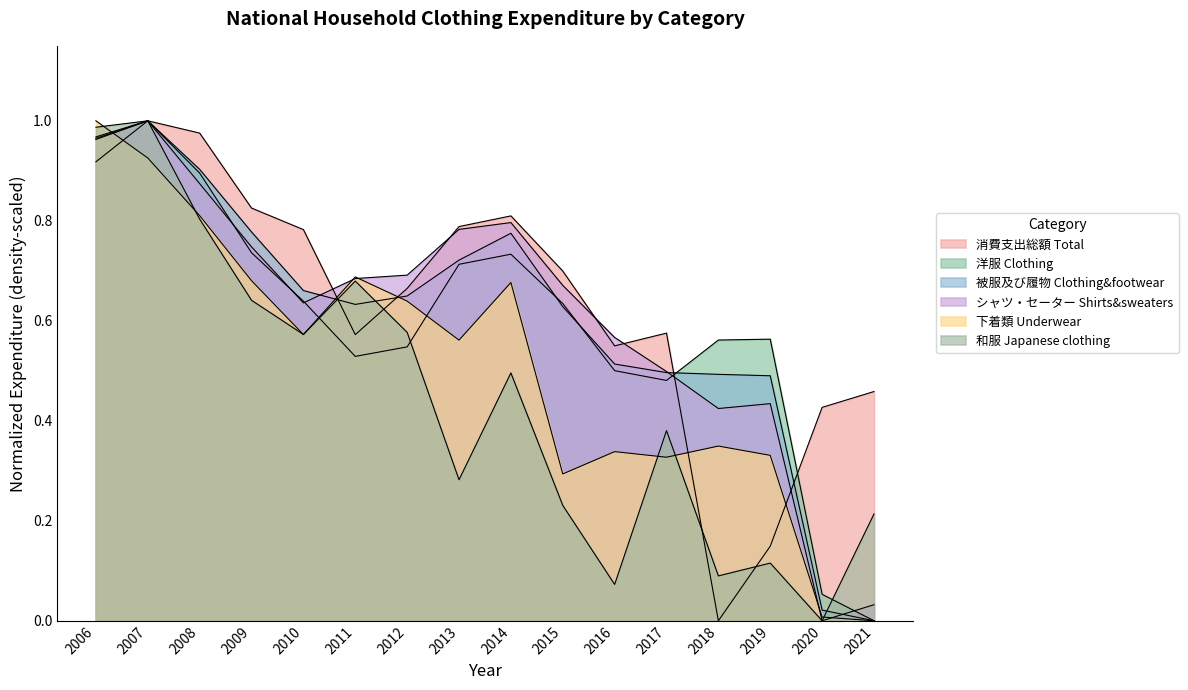

What is the average value of the 消費支出総額 Total series?

0.6